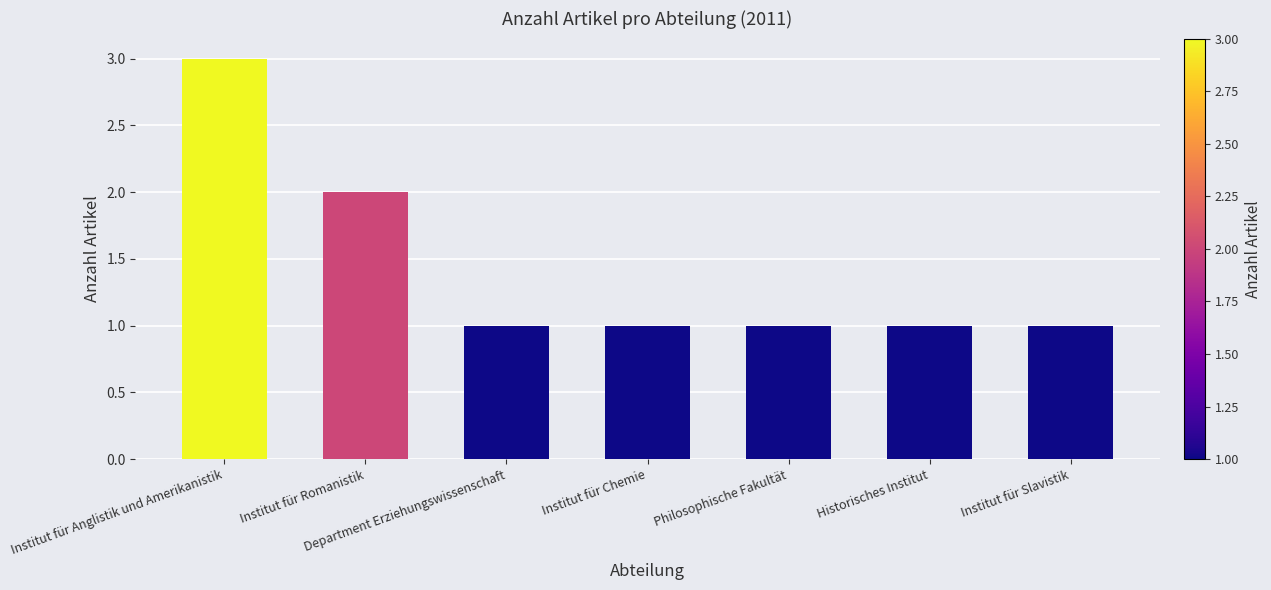

What is the greatest value displayed?

3